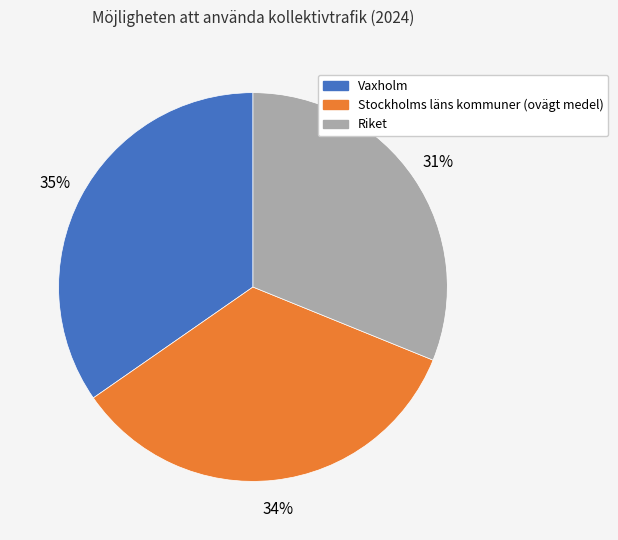

What is the smallest slice in the pie chart?

Riket